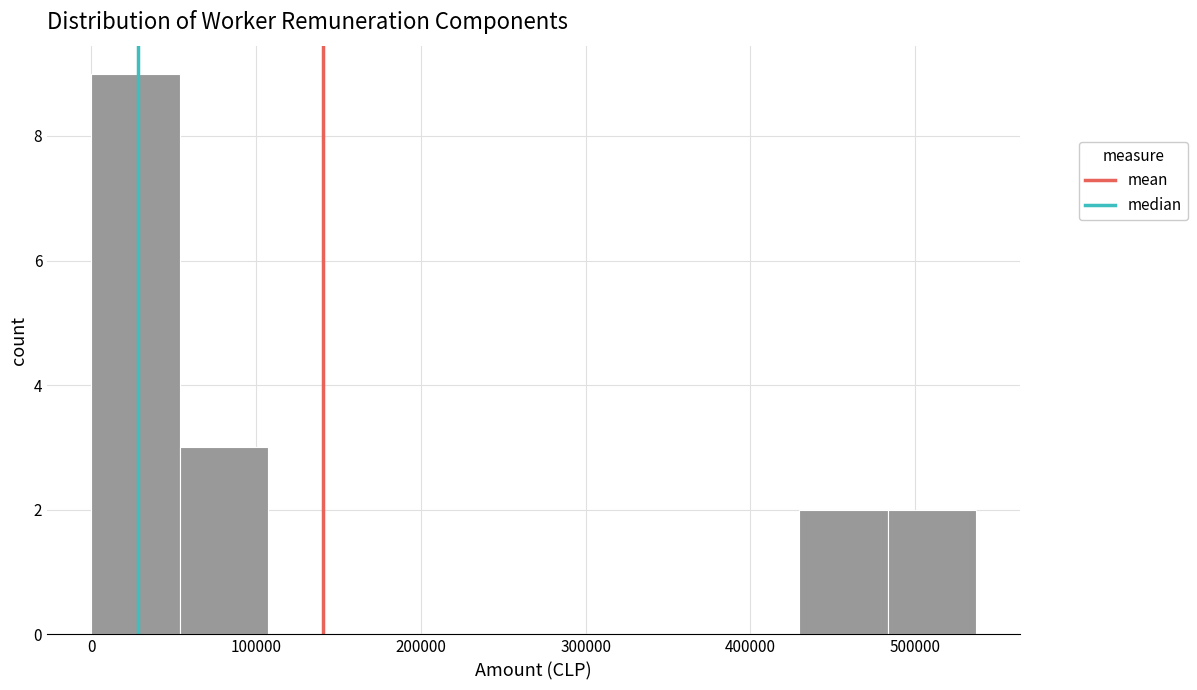

Reading left to right, transcribe this chart: for each bar, give the range it covers on the x-axis and its height. Neither the bar edges nor the heights are printed on the chart, so give them approximately, as read against the axes.

0 to 50000: 9
50000 to 110000: 3
110000 to 160000: 0
160000 to 210000: 0
210000 to 270000: 0
270000 to 320000: 0
320000 to 380000: 0
380000 to 430000: 0
430000 to 480000: 2
480000 to 540000: 2